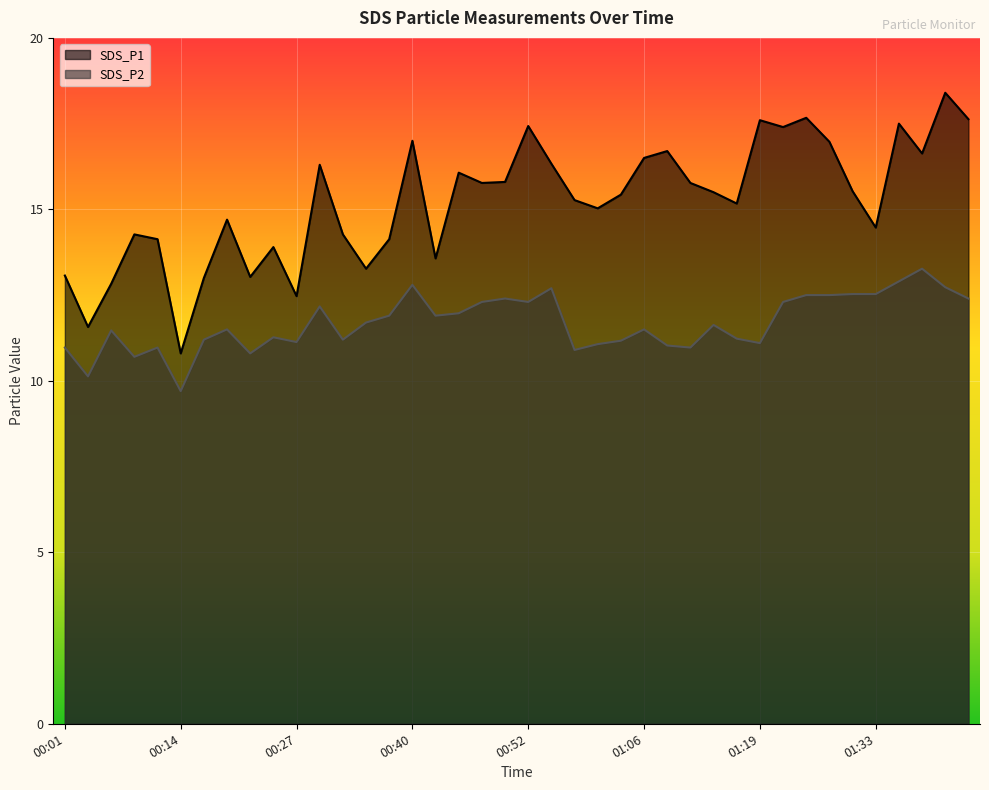

In SDS_P1, how many points are higher than both neighbors (excluding endpoints)?

12